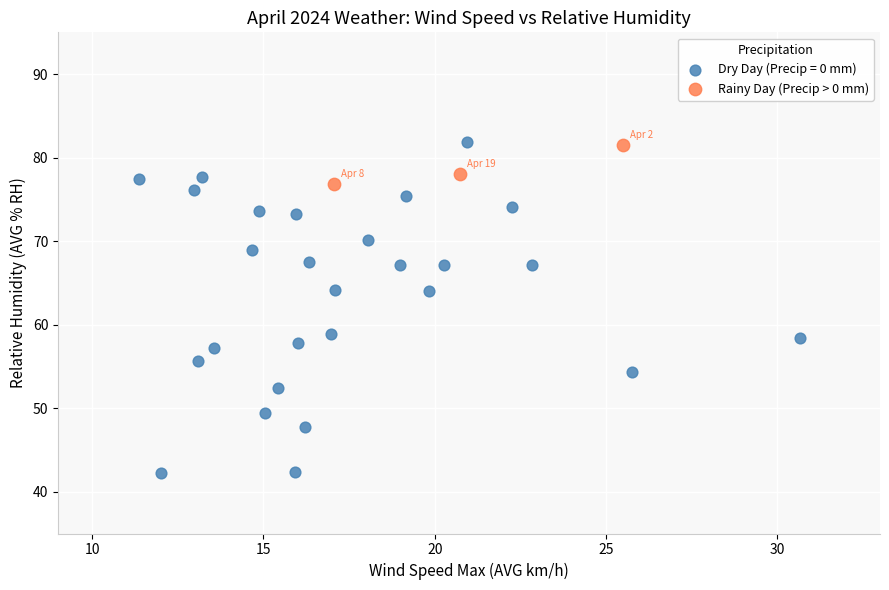

Which series contains the lowest Y value?

Dry Day (Precip = 0 mm)